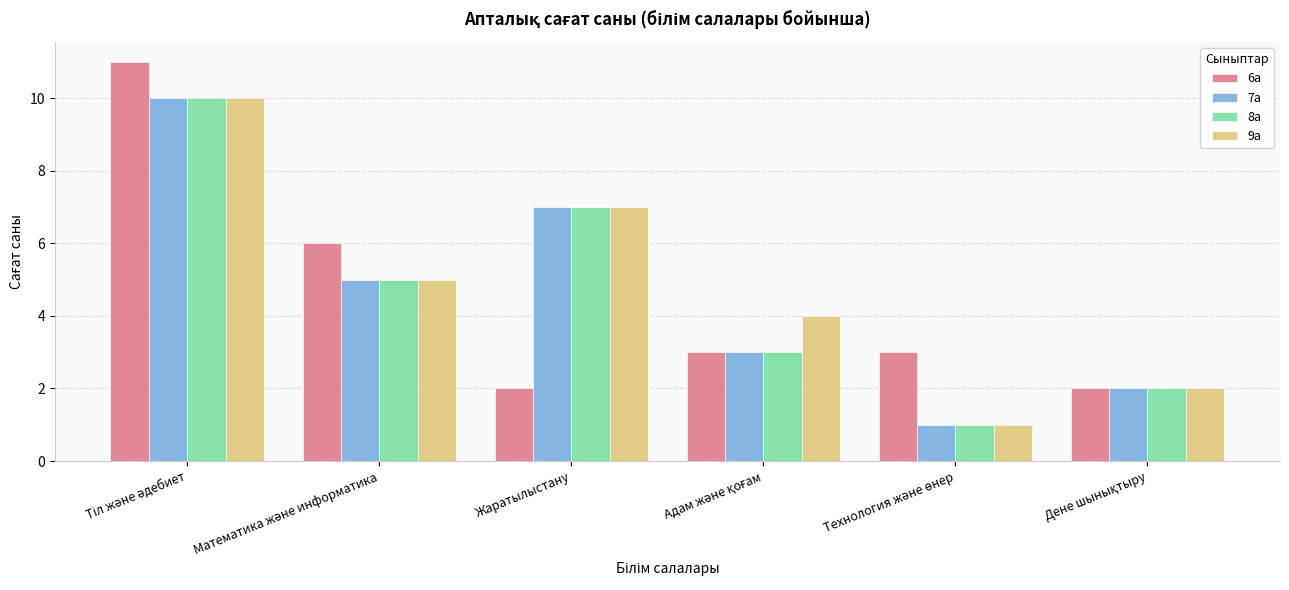

What is the difference between the maximum and minimum values in the 9а series?

9